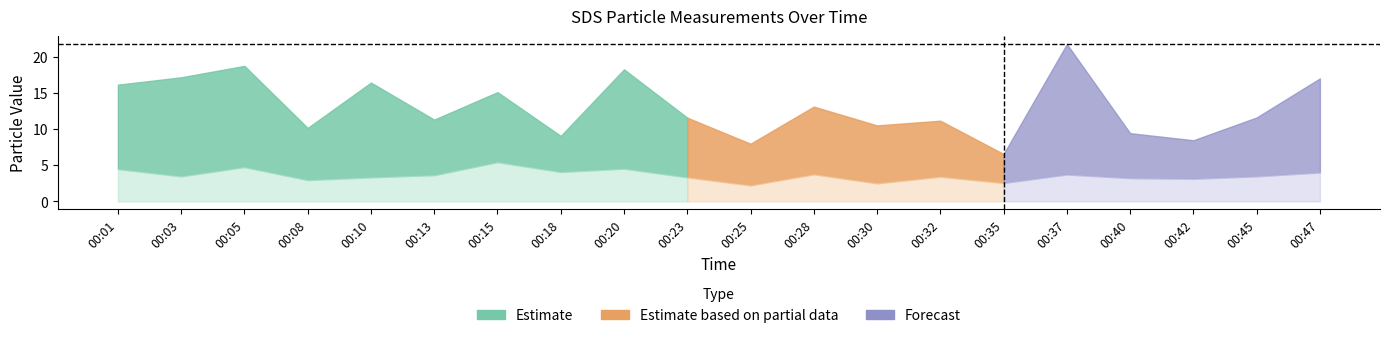

The value of SDS_P1 at 00:15 is 15.1. True or false?

True